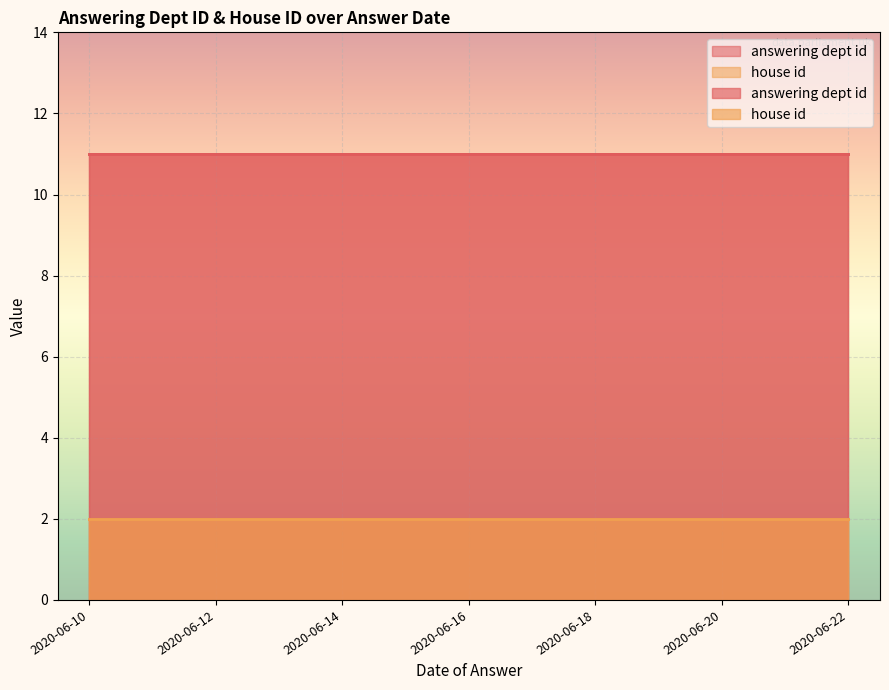

At which category does the chart reach its minimum across all series?

2020-06-22